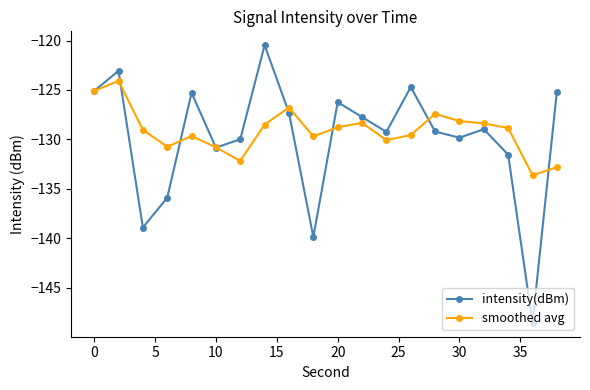

True or false: smoothed avg has more than 1 points higher than both neighbors.

True